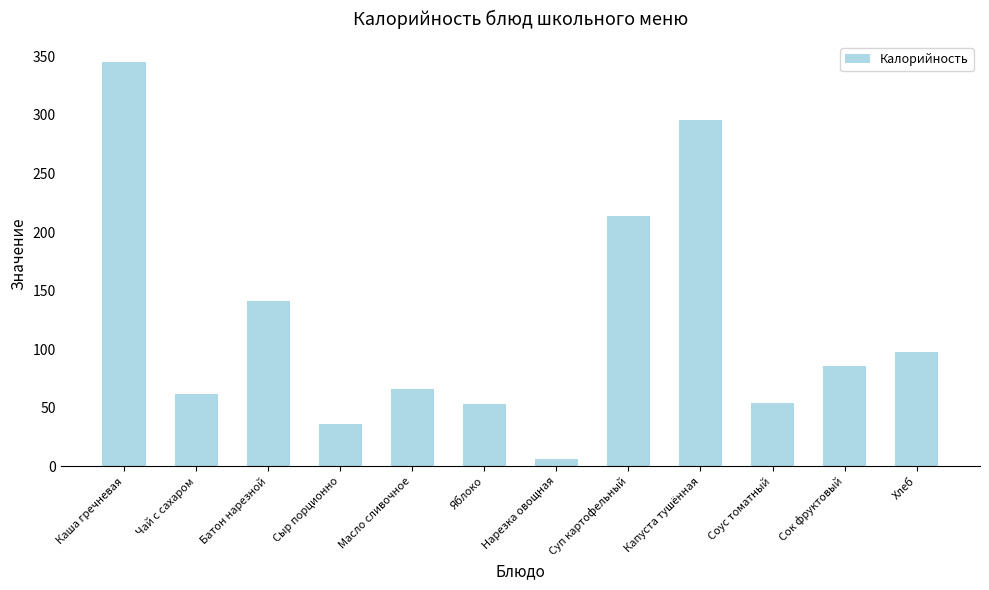

What is the sum of all values?

1457